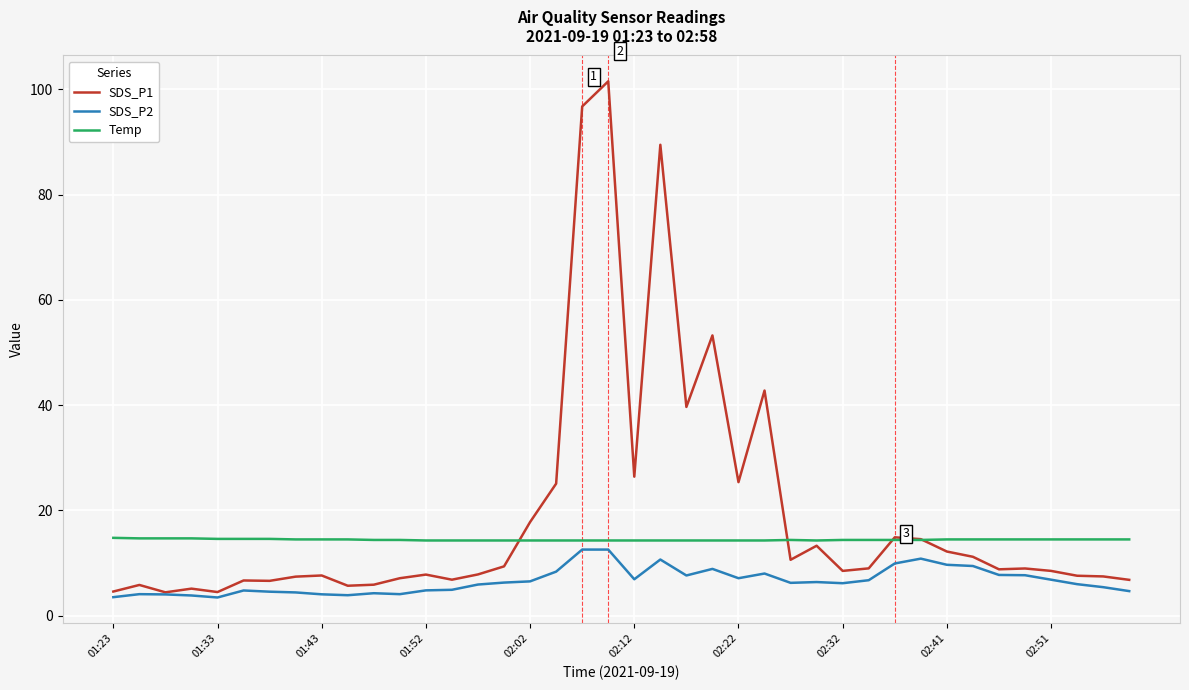

Which series has the largest range (max minus min)?

SDS_P1